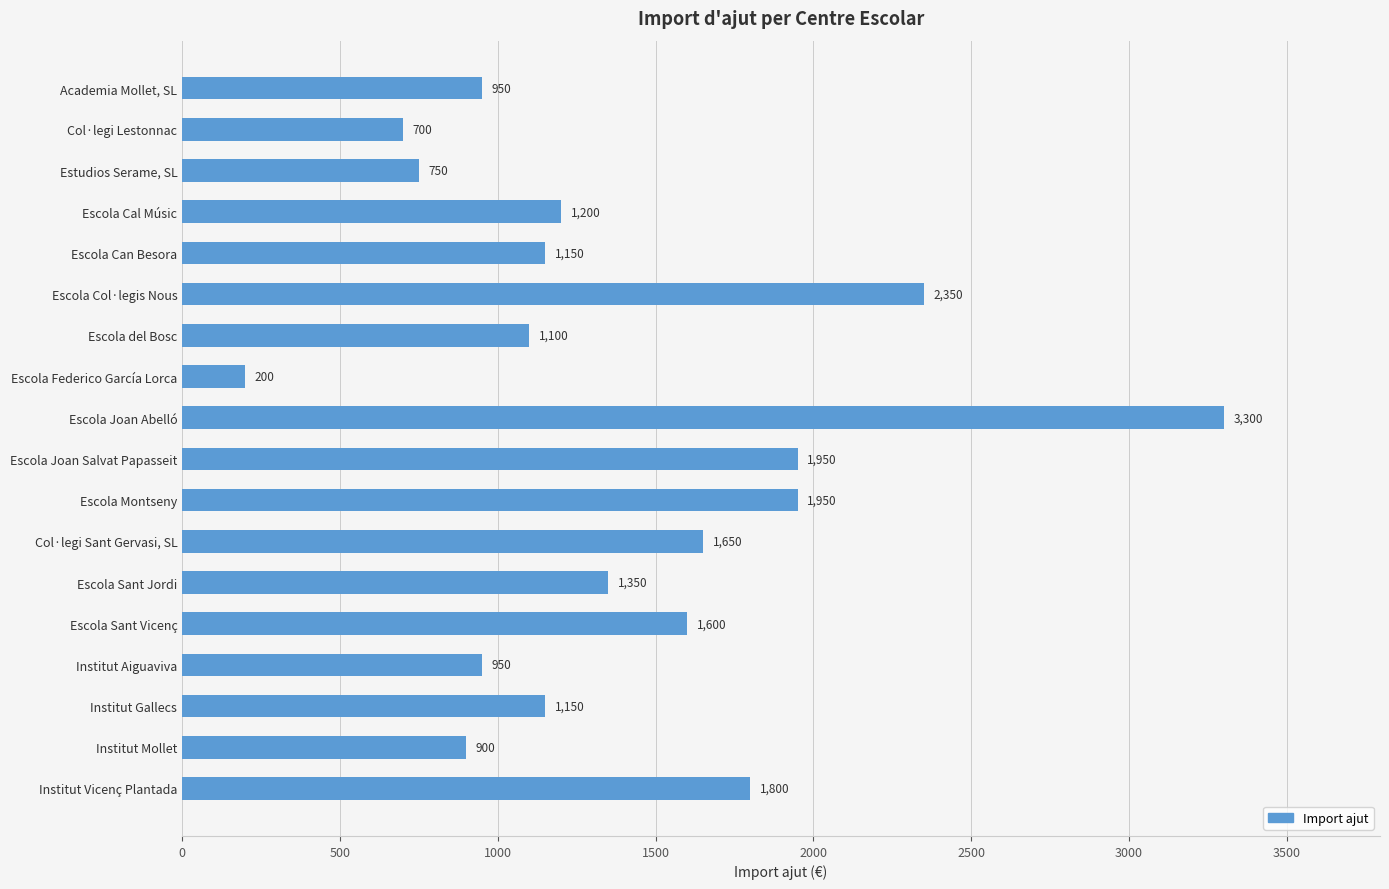

The chart shows a value of 522 at Col·legi Sant Gervasi, SL. True or false?

False